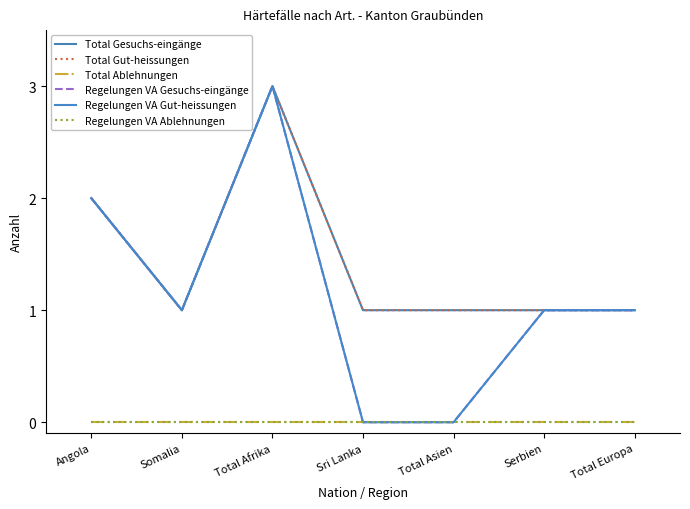

Is this an area chart (filled region under the line)?

No